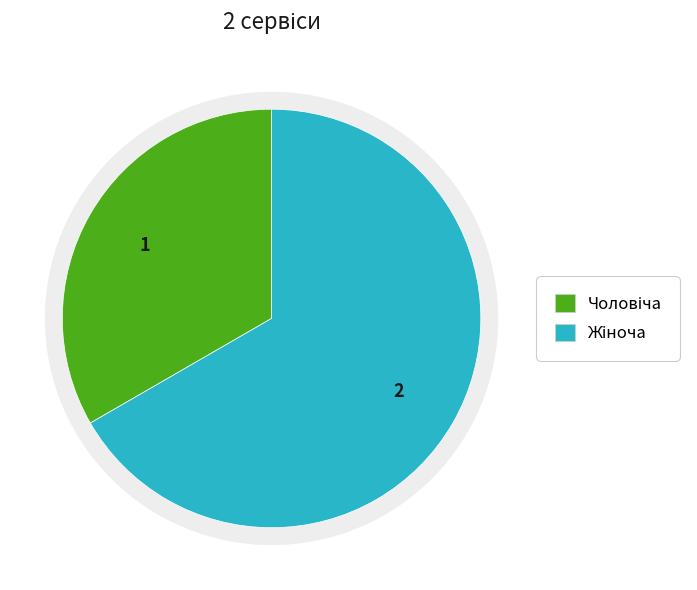

Count the number of slices in the pie.

2